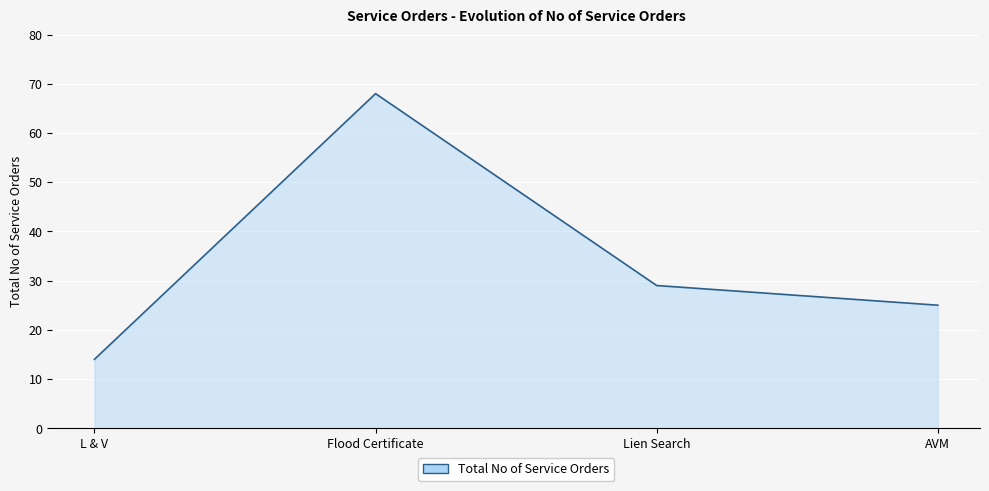

What is the sum of all values?

136